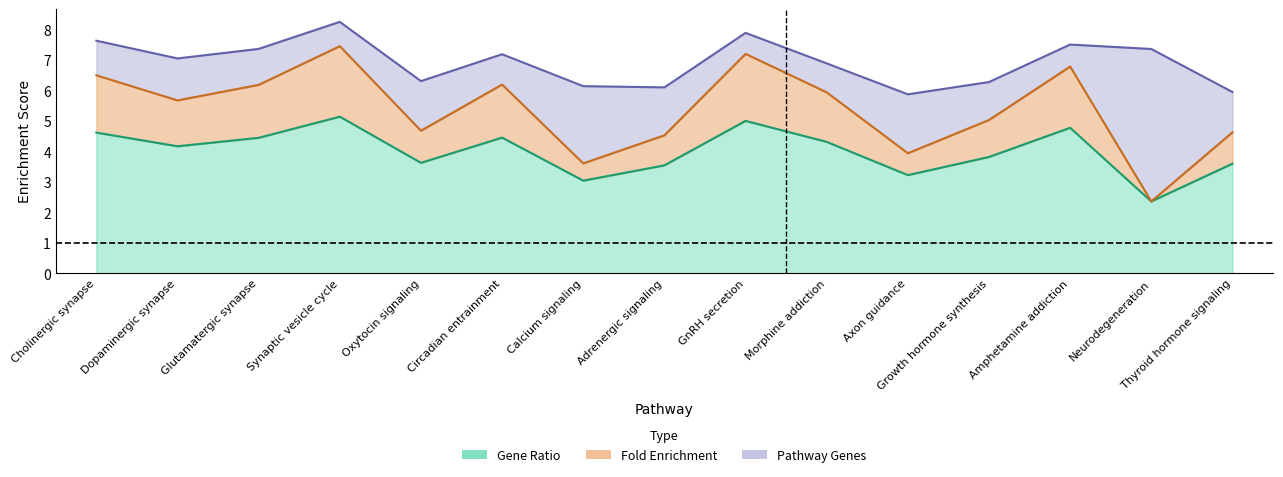

How many lines are shown in the chart?

2